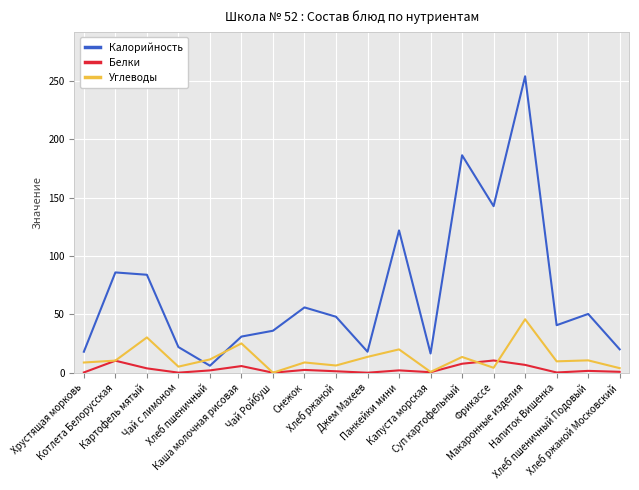

What is the maximum value for Калорийность?

254.2